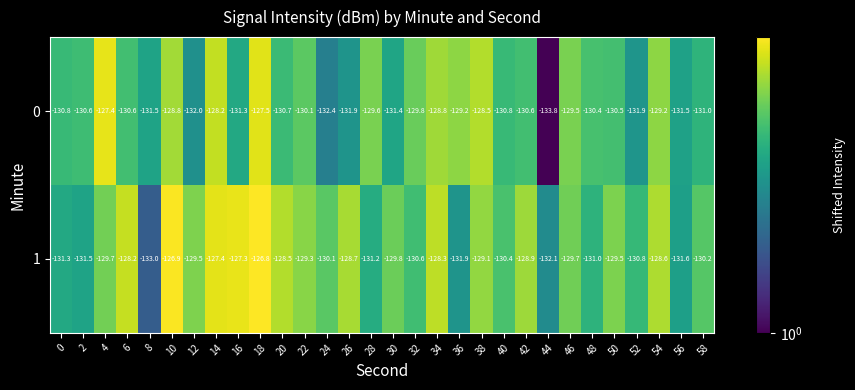

At how many categories does at least one series exceed -133?

30